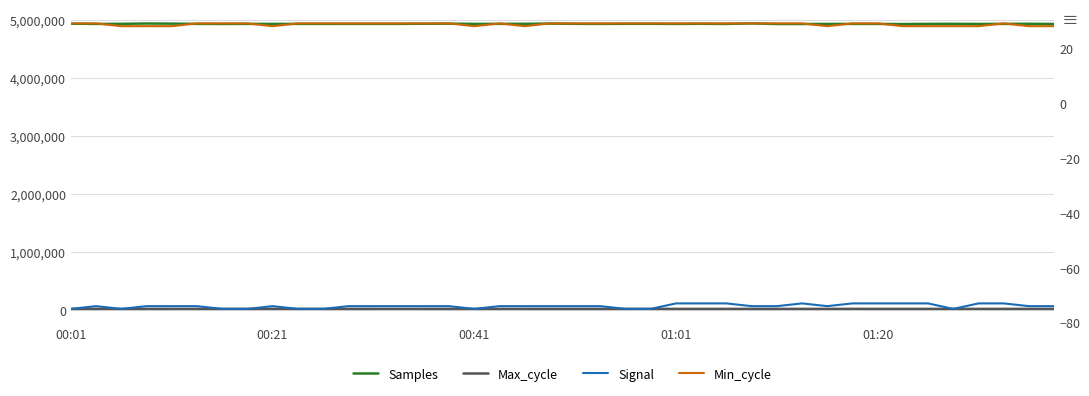

Reading left to right, what are all the values shown in this chart?

Samples: 4937506	4933101	4934850	4940267	4938330	4933900	4932654	4933997	4933767	4933784	4933912	4934068	4934158	4933978	4936184	4937580	4934123	4934125	4935322	4939232	4934589	4934084	4934868	4934990	4933865	4935350	4933173	4941911	4931859	4931597	4932829	4933793	4933184	4930890	4934197	4934963	4932792	4933927	4935338	4933090
Max_cycle: 19927	19927	19931	19945	19934	20021	19927	20001	20406	19927	19931	19926	19974	20017	19931	19935	19927	20021	19927	19927	19927	19933	19982	20401	19927	19934	19950	19927	19927	19933	19934	20302	19933	19933	19927	19983	19927	20052	20322	19934
Signal: -75	-74	-75	-74	-74	-74	-75	-75	-74	-75	-75	-74	-74	-74	-74	-74	-75	-74	-74	-74	-74	-74	-75	-75	-73	-73	-73	-74	-74	-73	-74	-73	-73	-73	-73	-75	-73	-73	-74	-74
Min_cycle: 29	29	28	28	28	29	29	29	28	29	29	29	29	29	29	29	28	29	28	29	29	29	29	29	29	29	29	29	29	29	28	29	29	28	28	28	28	29	28	28